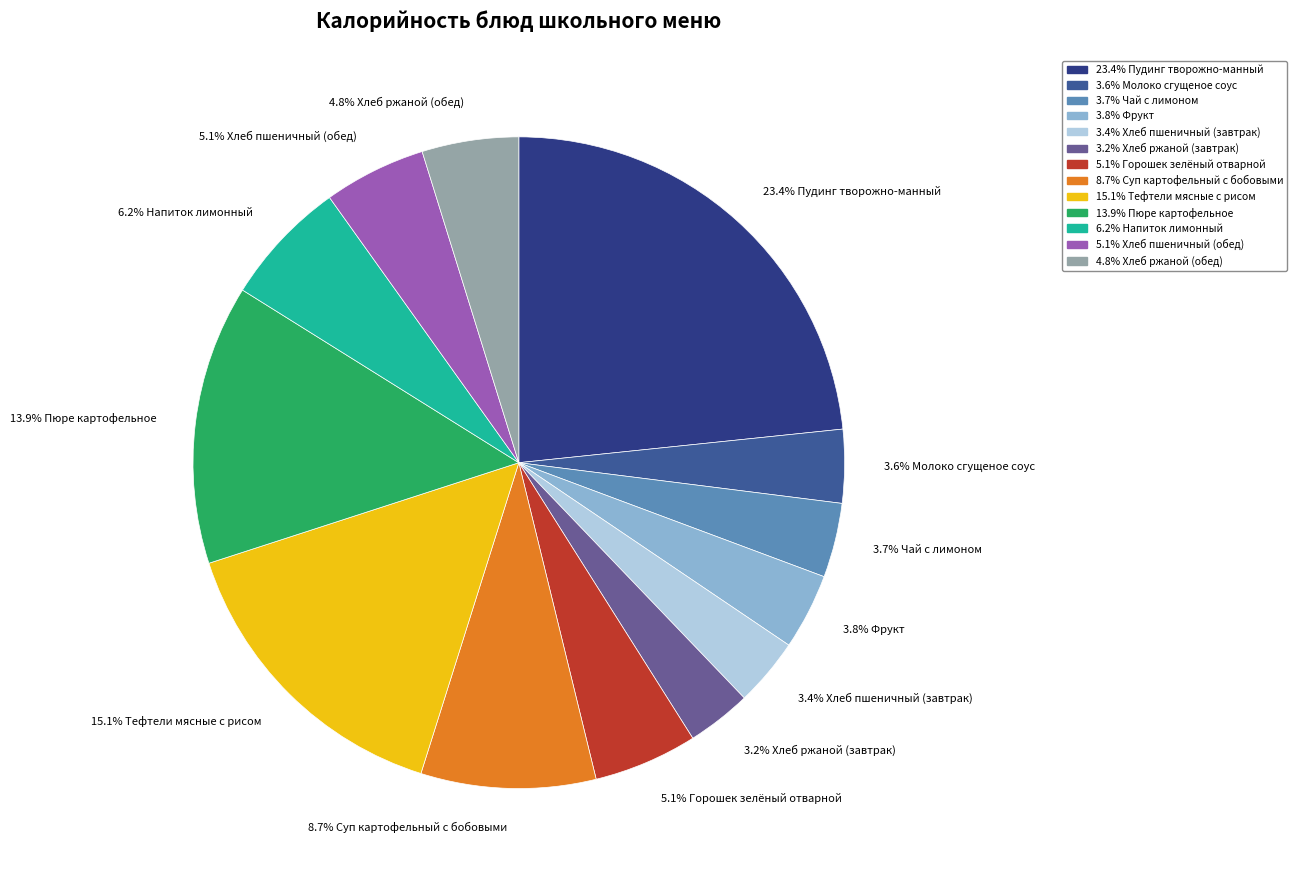

To the nearest percent, what is the average slice percentage?

8%